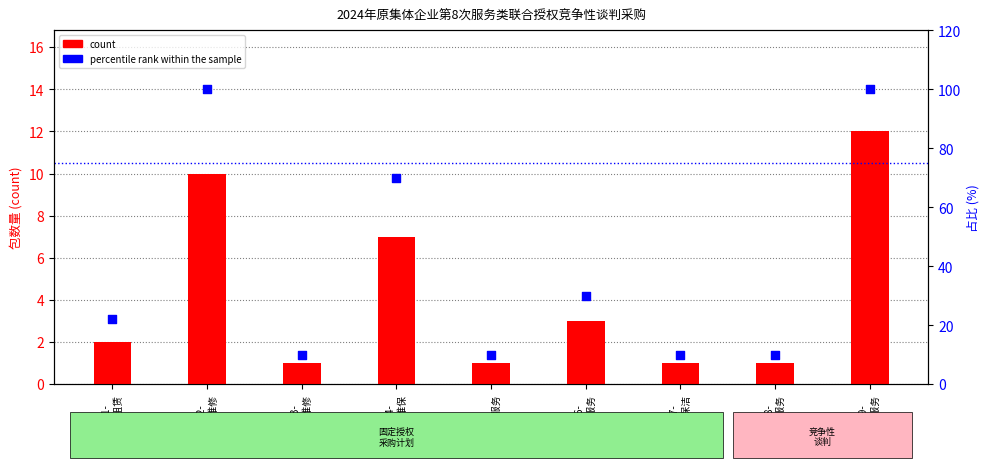

Which series has the widest spread of Y values?

percentile rank within the sample